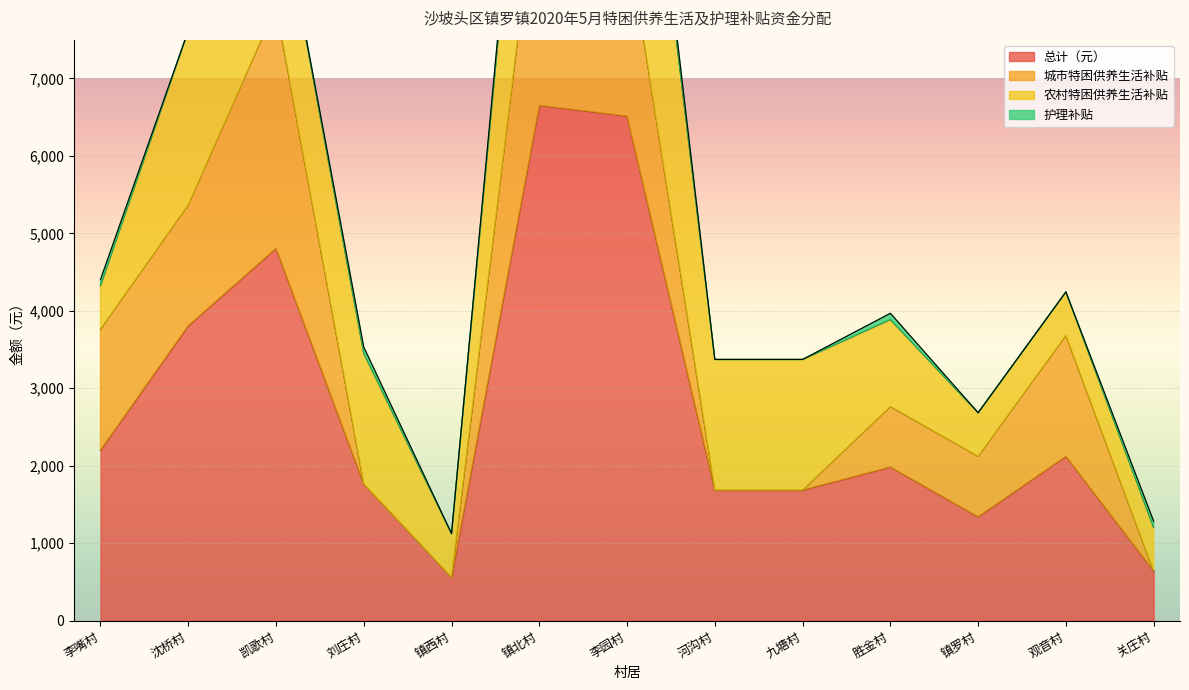

What position from the right is 河沟村?

6